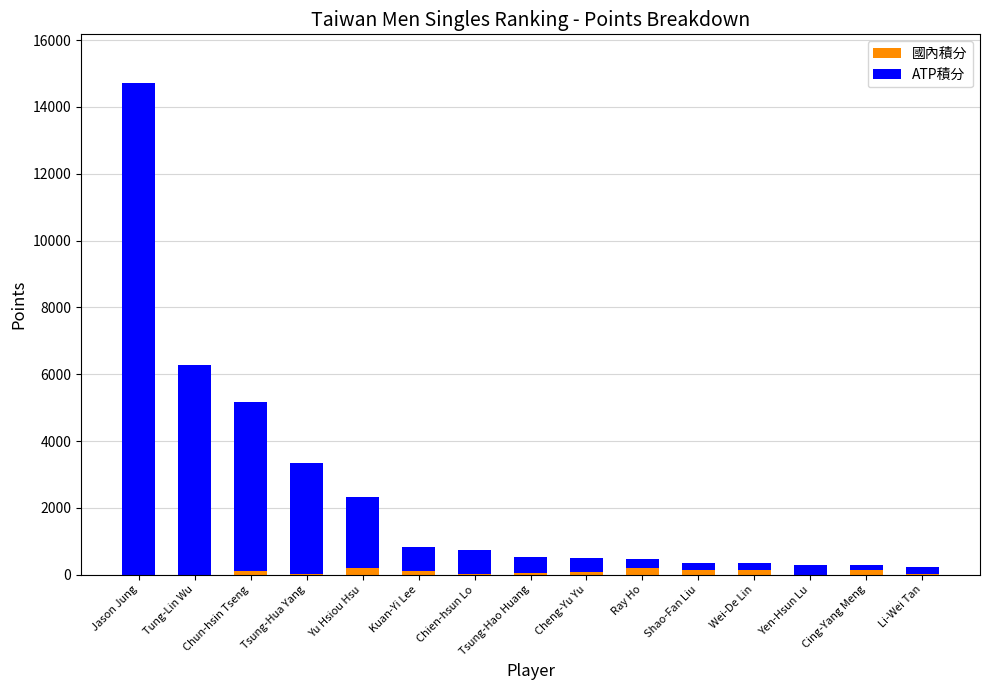

What is the total value across all series at Jason Jung?

14700